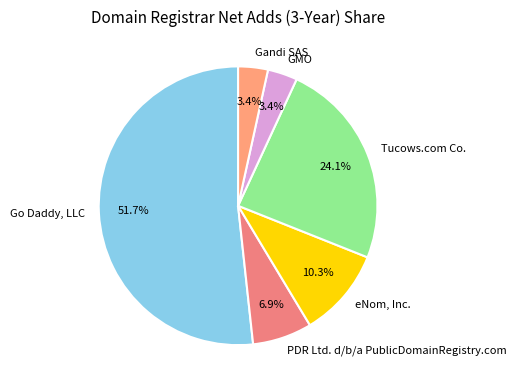

To the nearest percent, what is the difference between the largest and smallest slice percentages?

48%